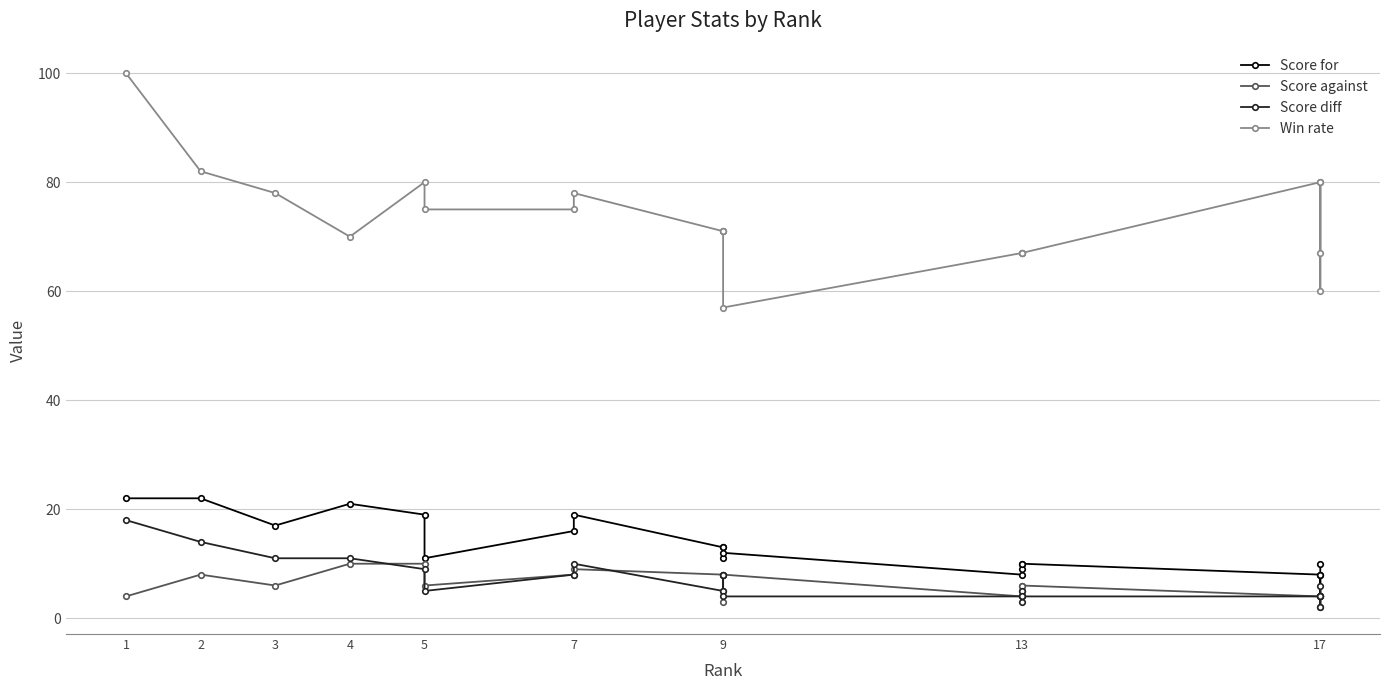

True or false: Score diff has a value of 5 at 2.

False